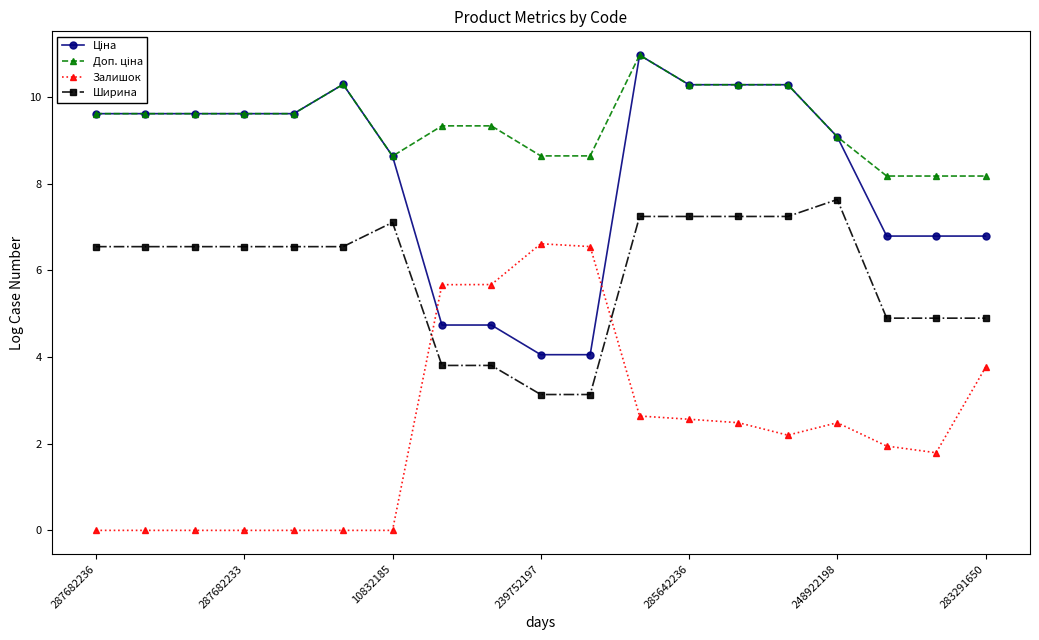

What is the maximum value for Залишок?

6.6